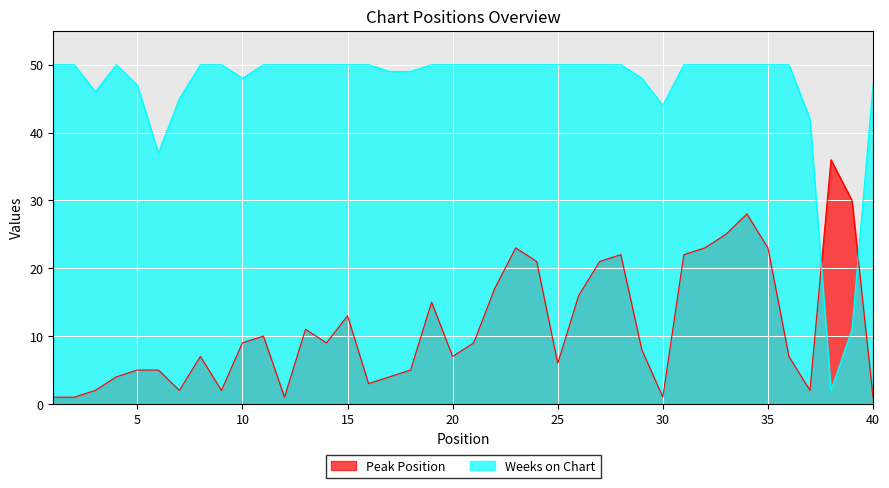

Is the value of Peak Position at 26 greater than the value of Weeks on Chart at 31?

No